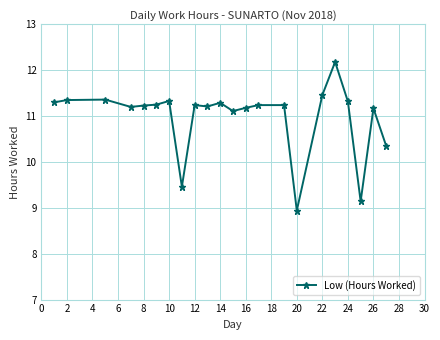

What is the value of the 11th point from the left?

11.3